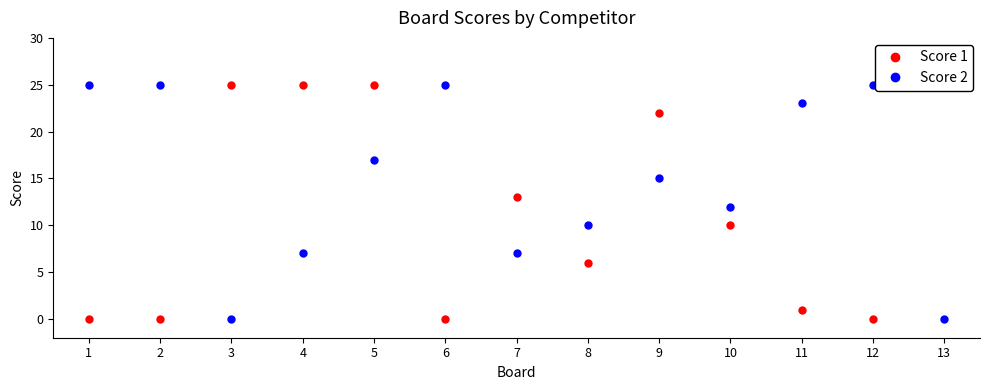

Does the chart have visible grid lines?

No